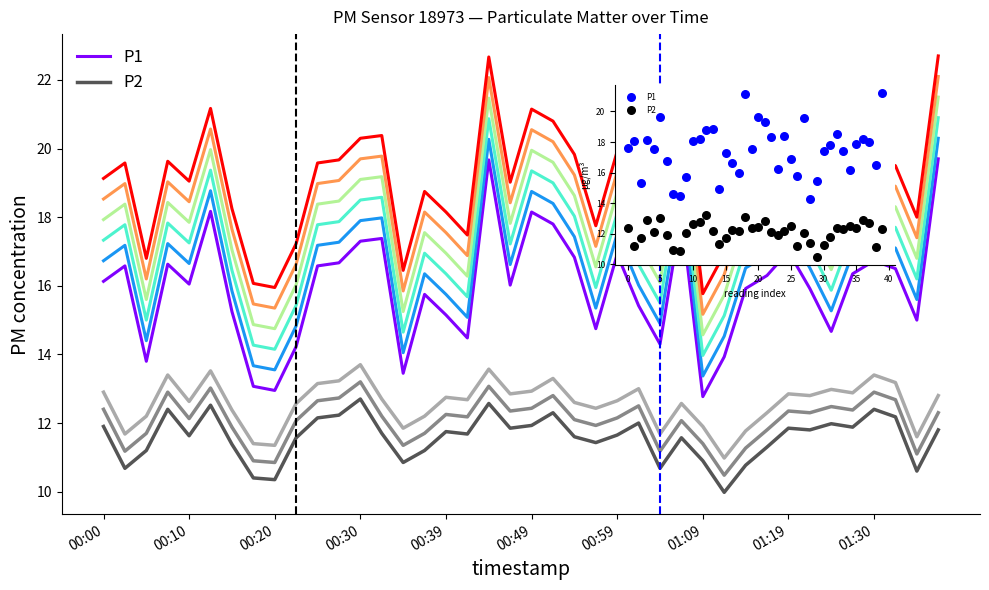

Which series contains the highest Y value?

P1